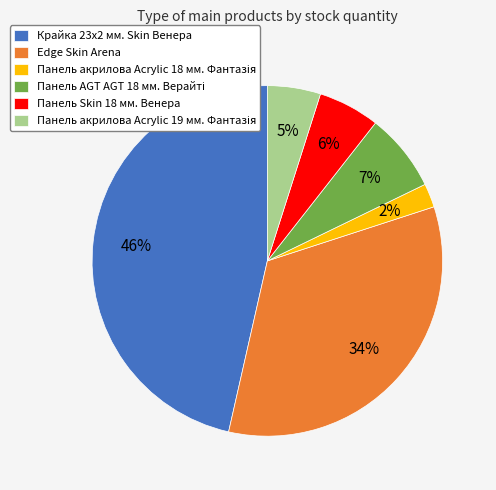

What percentage is the Панель Skin 18 мм. Венера slice, to the nearest percent?

6%